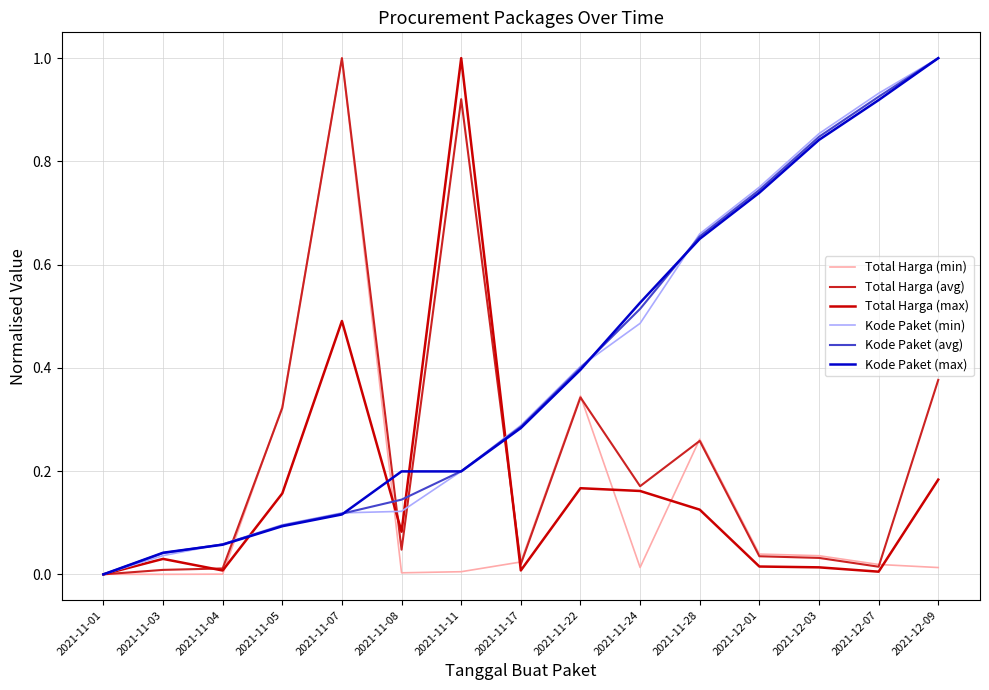

Is the value of Total Harga (avg) at 2021-11-08 greater than the value of Kode Paket (min) at 2021-11-05?

No